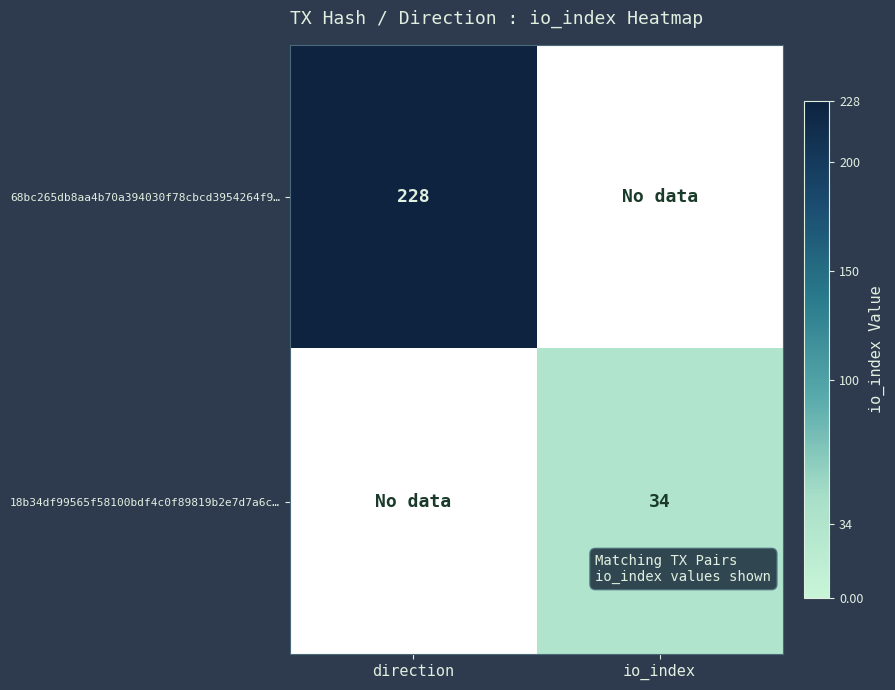

True or false: 68bc265db8aa4b70a394030f78cbcd3954264f9… has a value of 228 at direction.

True